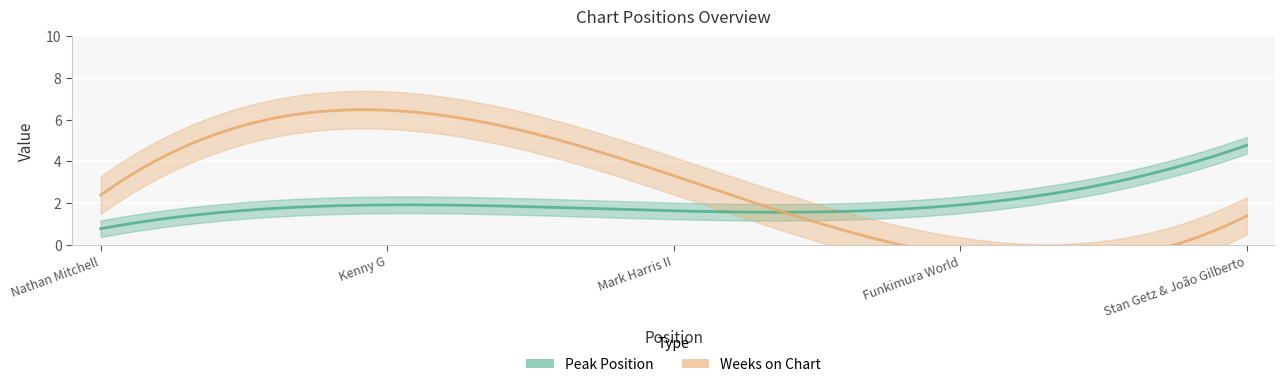

Is this an area chart (filled region under the line)?

No